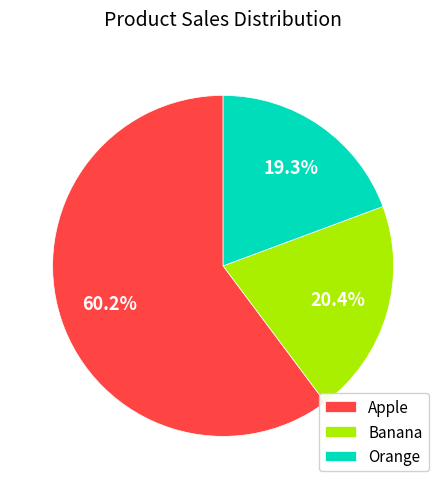

Is the sum of Orange and Apple greater than half?

Yes